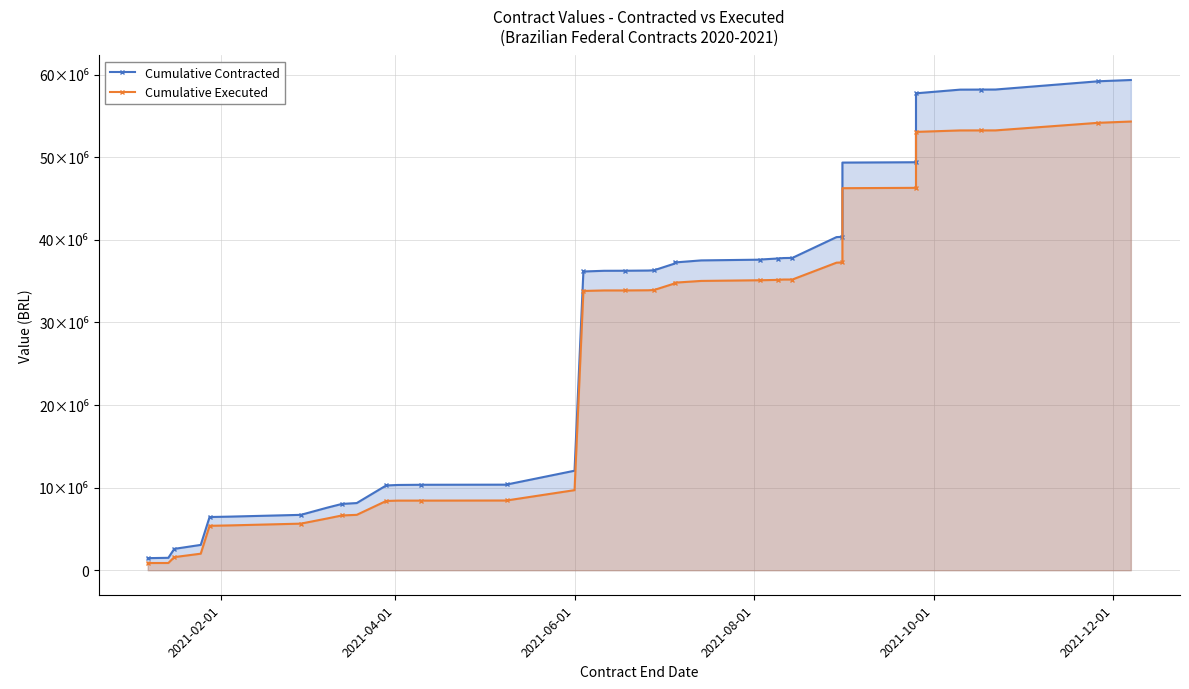

List the series in order of their peak value, lowest first.

Cumulative Executed, Cumulative Contracted